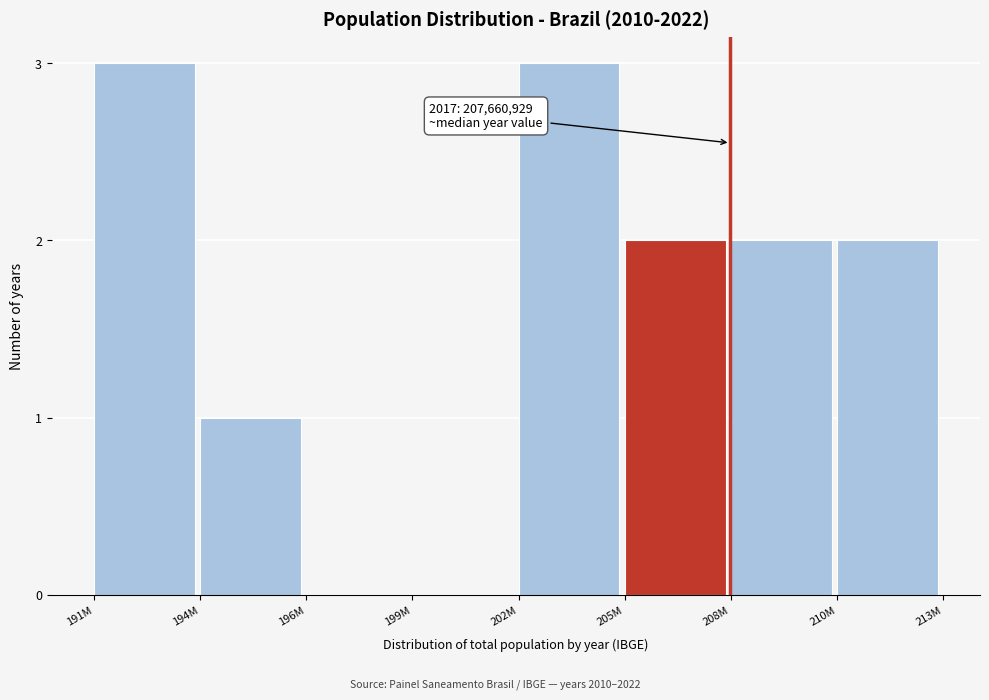

Reading left to right, list all the values displayed in this chart.

191M=3	194M=1	196M=0	199M=0	202M=3	205M=2	208M=2	210M=2